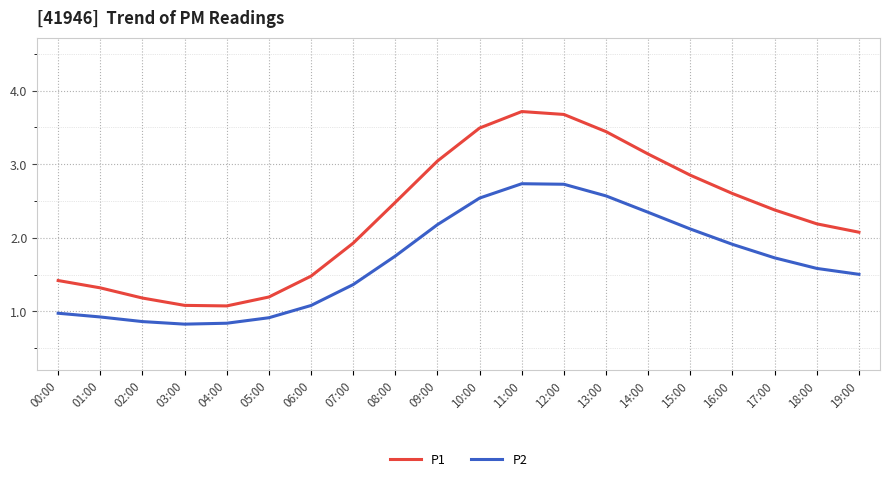

Which series has the largest total across all categories?

P1